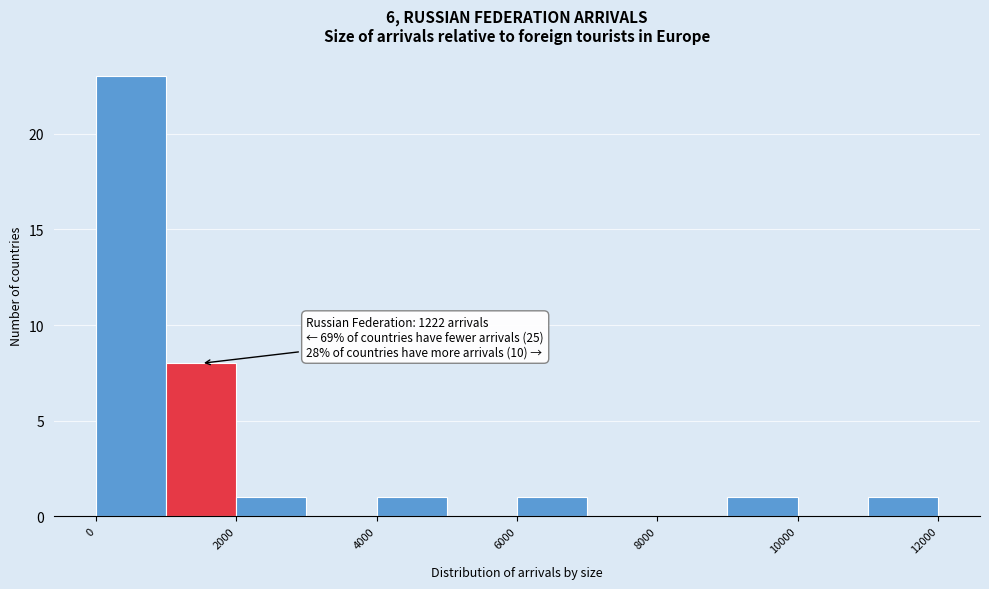

Over which range of the x-axis is the bar tallest?

0 to 1000